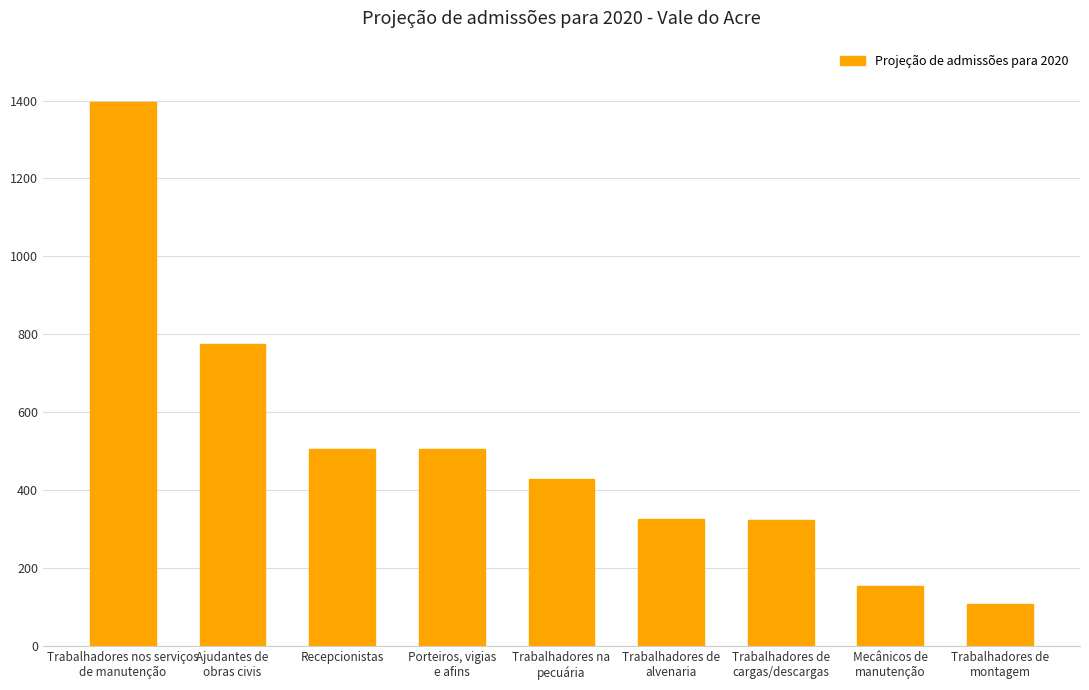

What is the sum of all values?

4522.3